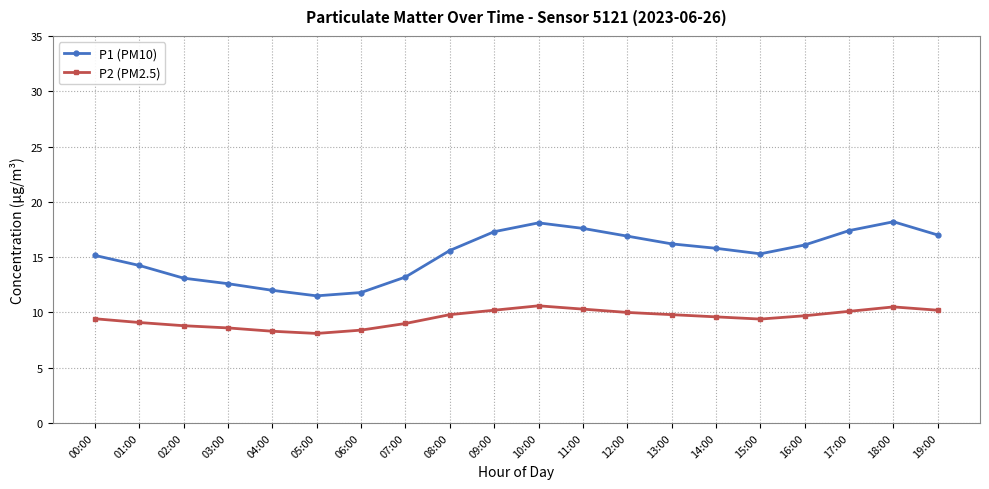

What is the greatest value displayed?

18.2